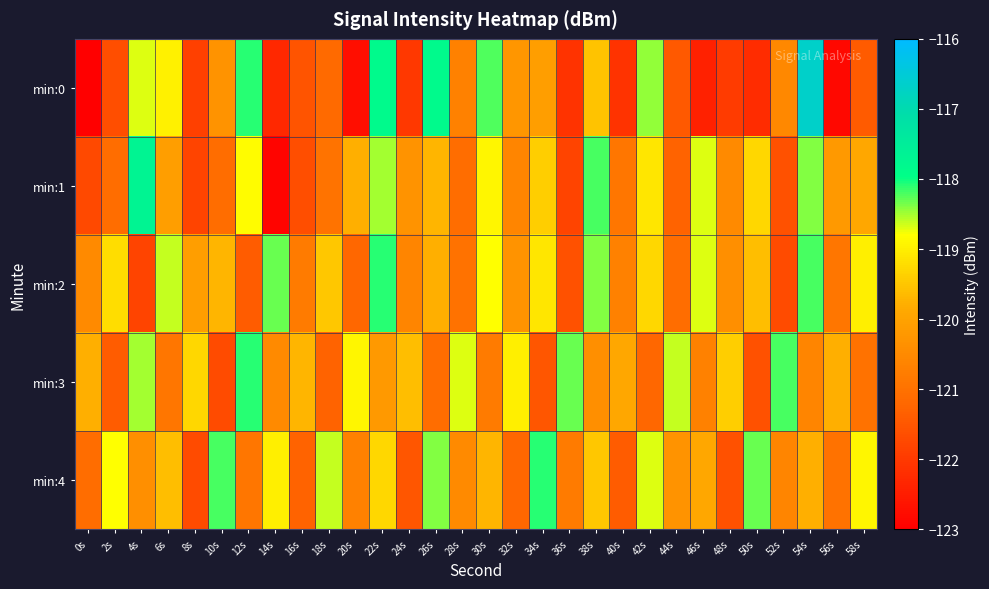

What is the minimum value shown in the chart?

-123.9